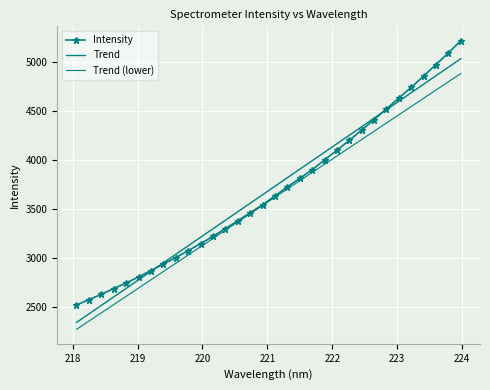

Which series has the largest total across all categories?

Intensity